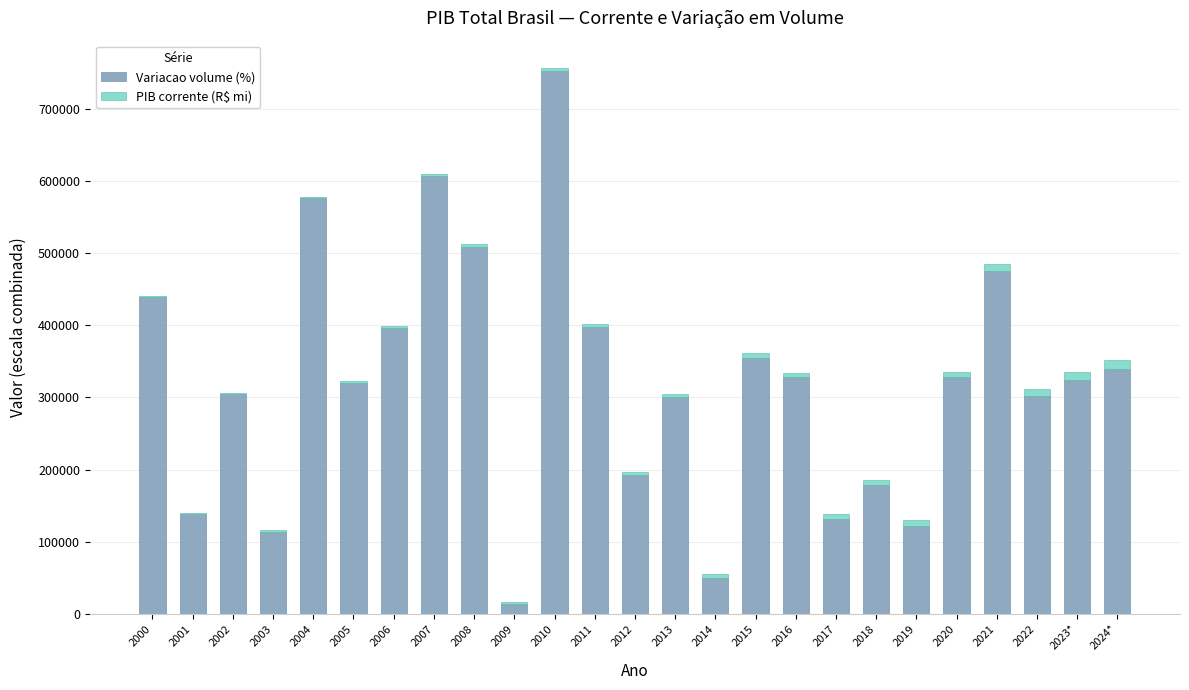

What is the approximate value of Variacao volume (%) at 2018?

178000.0